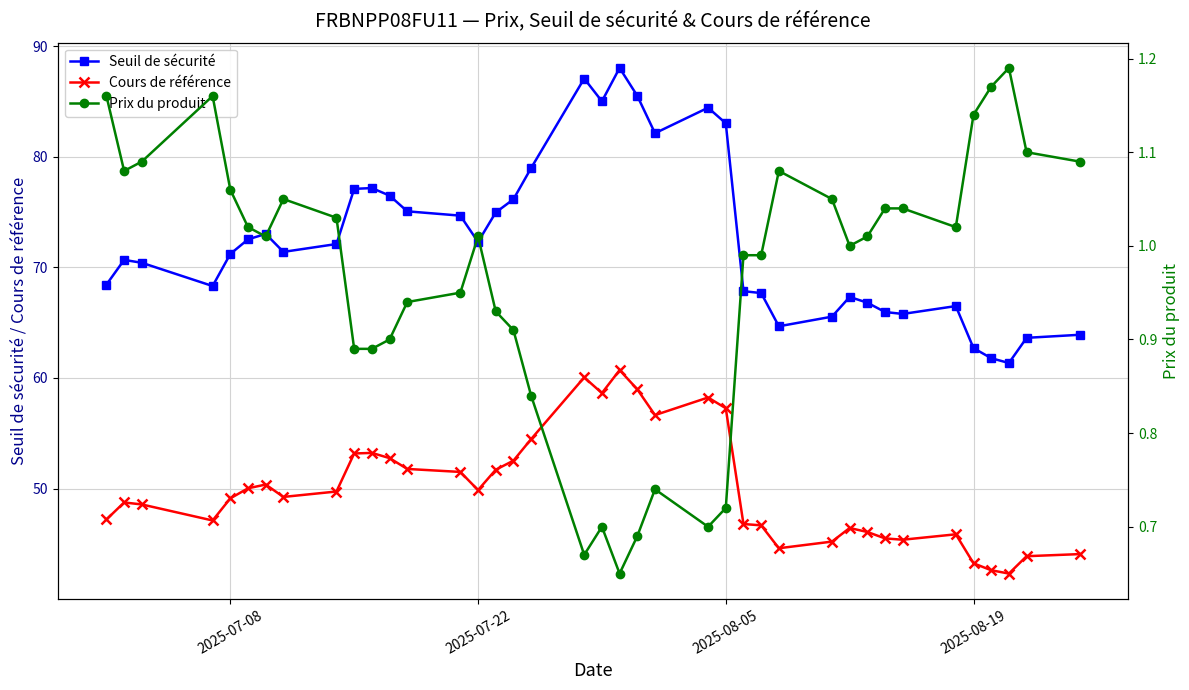

What are all the series names shown in the legend?

Seuil de sécurité, Cours de référence, Prix du produit